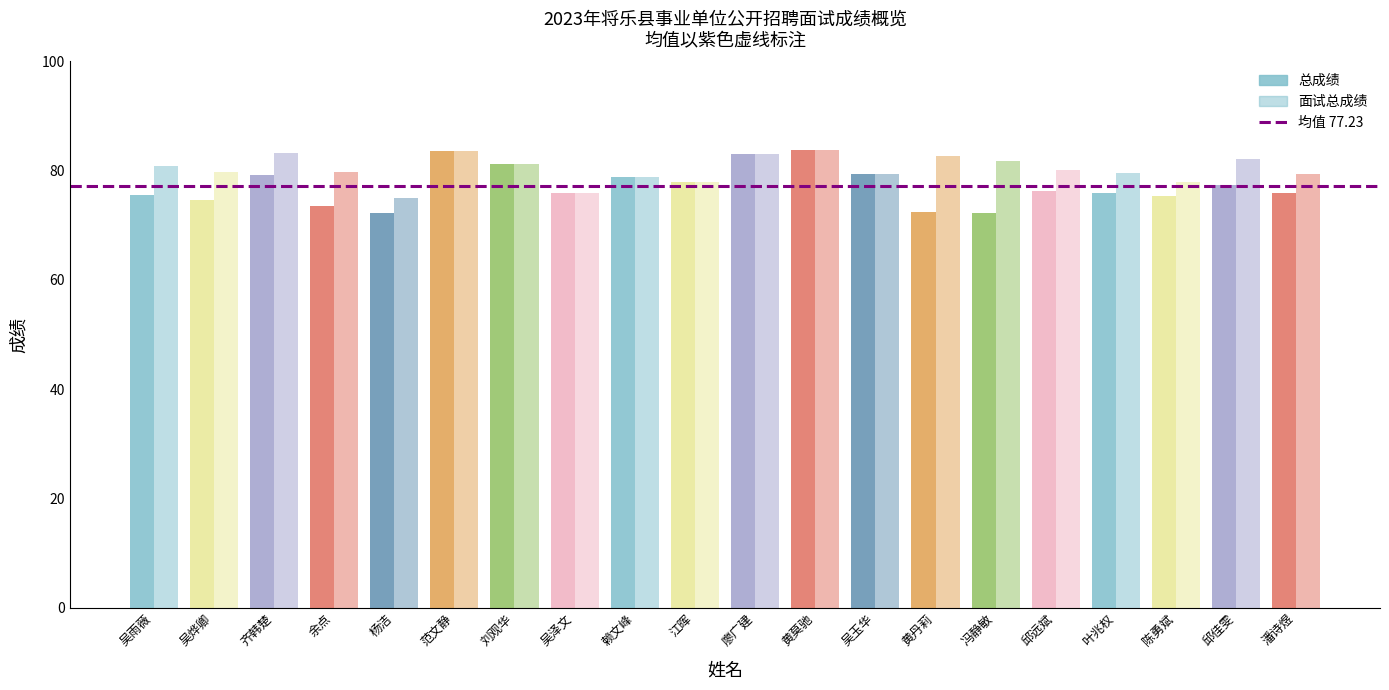

What is the greatest value displayed?

83.8